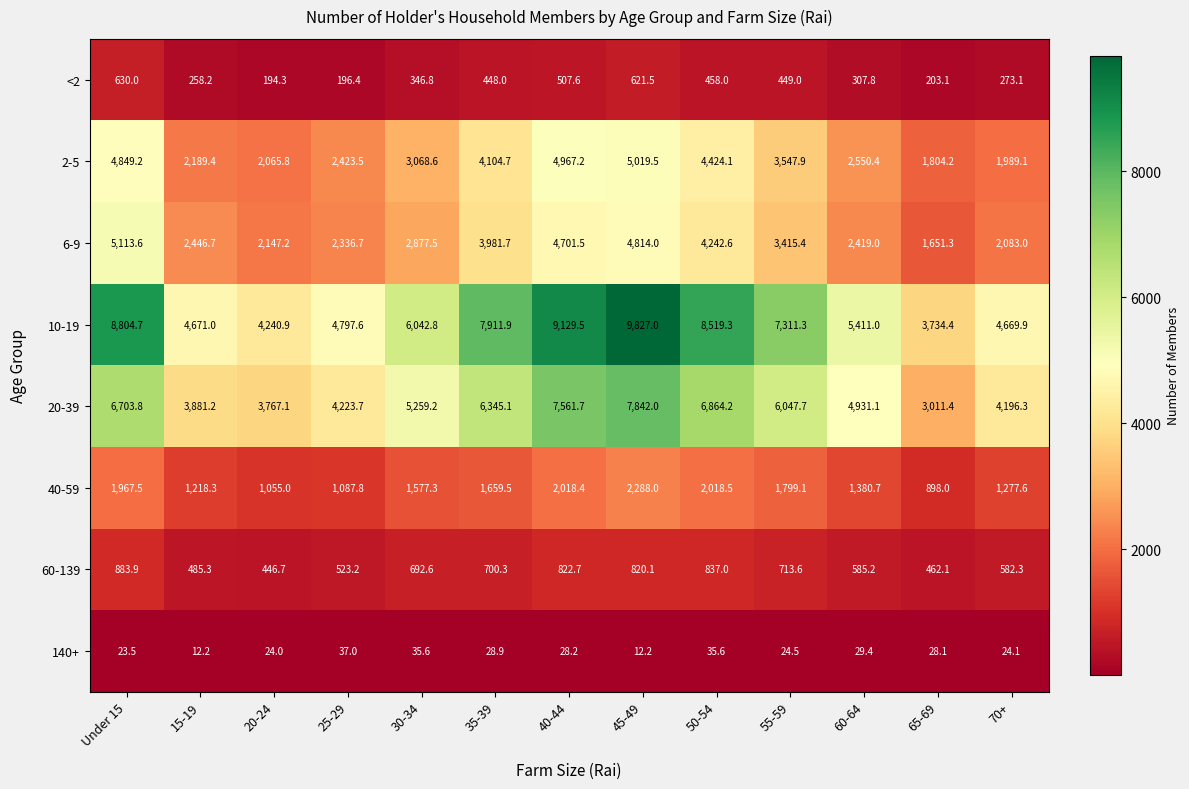

What is the maximum value shown in the chart?

9827.0